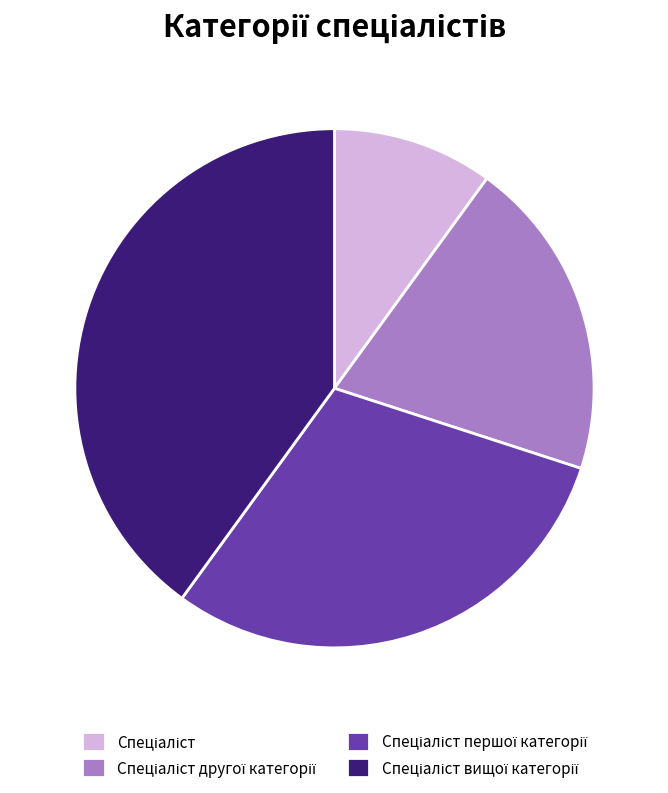

Does any single category account for the majority?

No